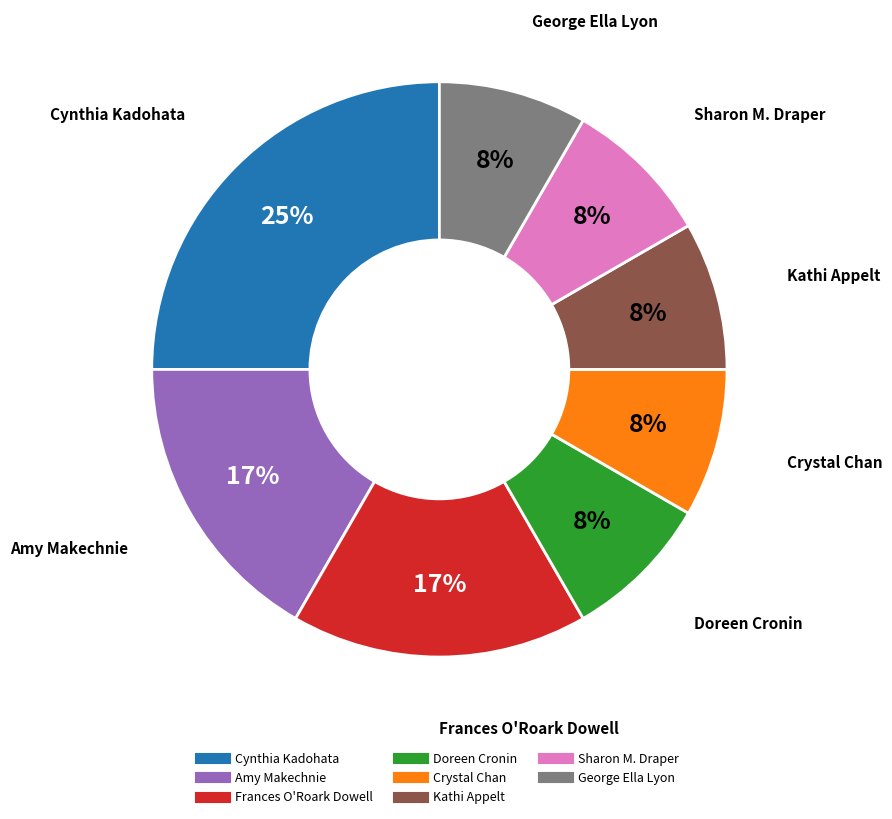

To the nearest percent, what is the difference between the largest and smallest slice percentages?

17%